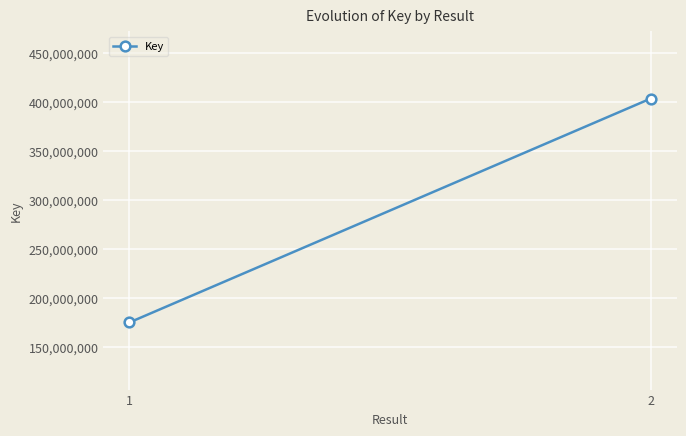

What is the sum of all values?

578103249